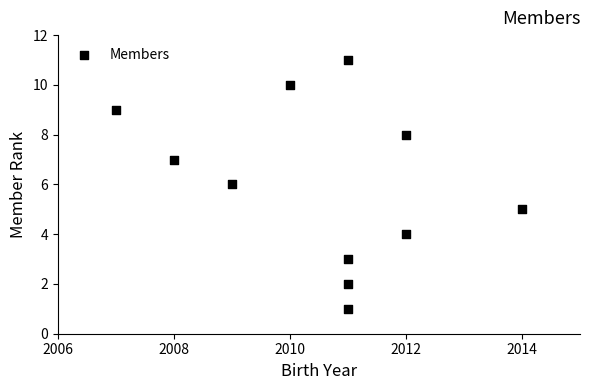

What is the average X value?

2011